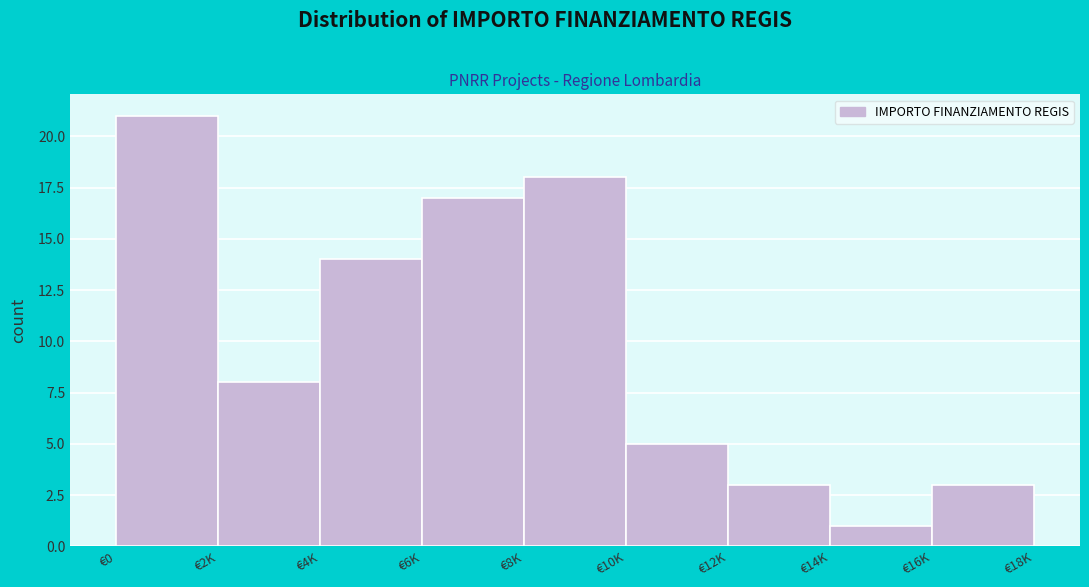

Reading left to right, what are all the values shown in this chart?

€0=21	€2K=8	€4K=14	€6K=17	€8K=18	€10K=5	€12K=3	€14K=1	€16K=3